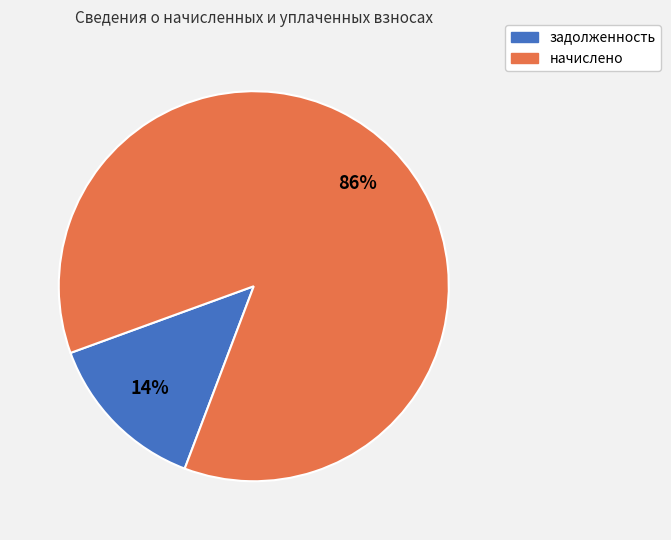

Is there any slice that represents more than half of the pie?

Yes